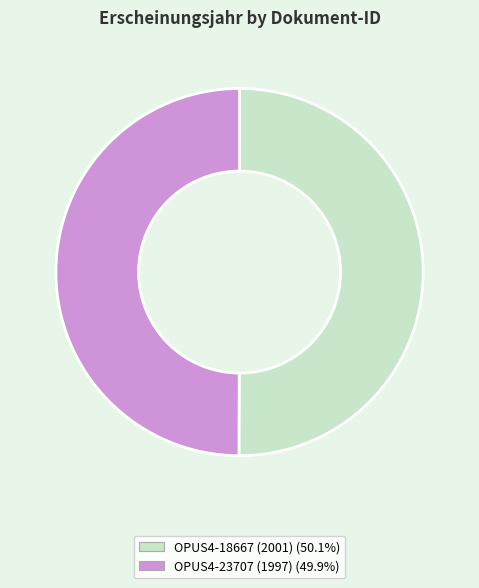

Count the number of slices in the pie.

2